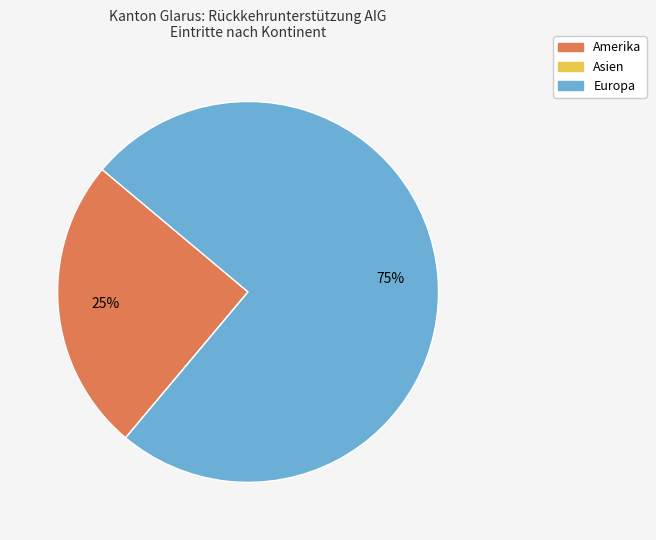

Which slice is the largest?

Europa